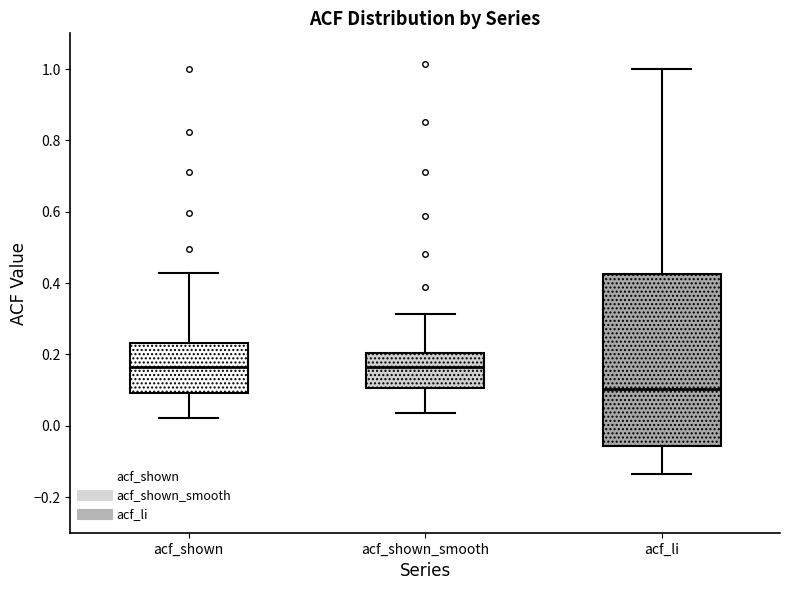

Comparing the boxes themselves (not the whiskers), which one is the tallest?

acf_li